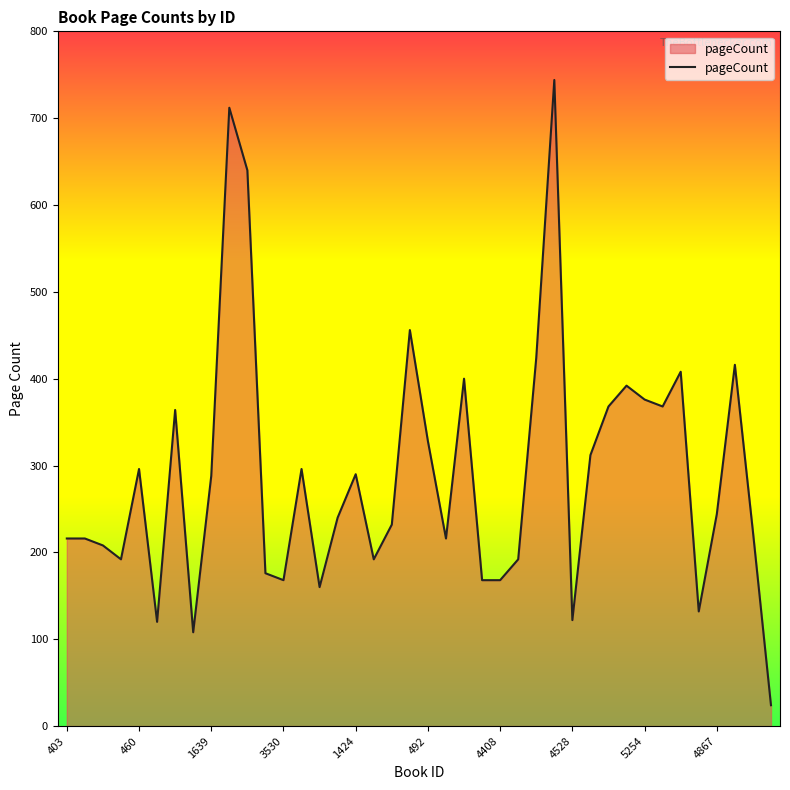

What is the greatest value displayed?

744